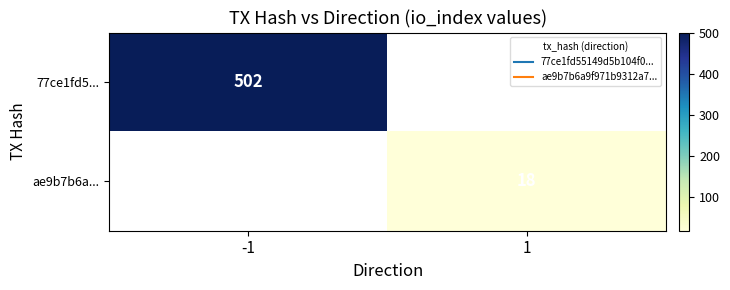

At which label is 77ce1fd5... closest to 502?

-1